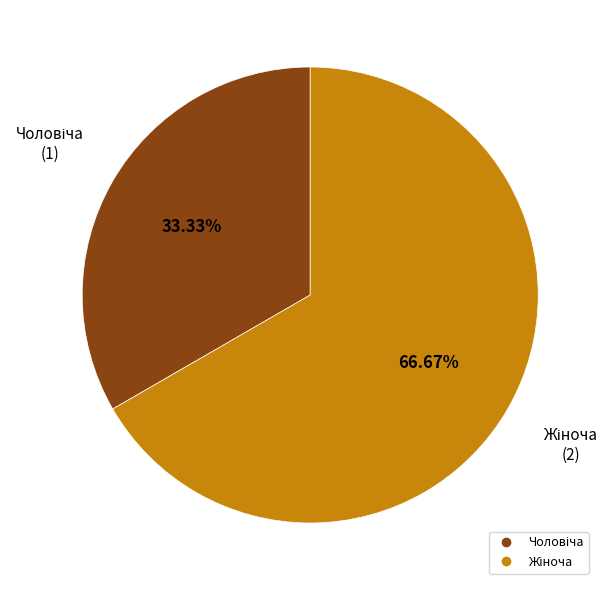

How many slices are in this pie chart?

2